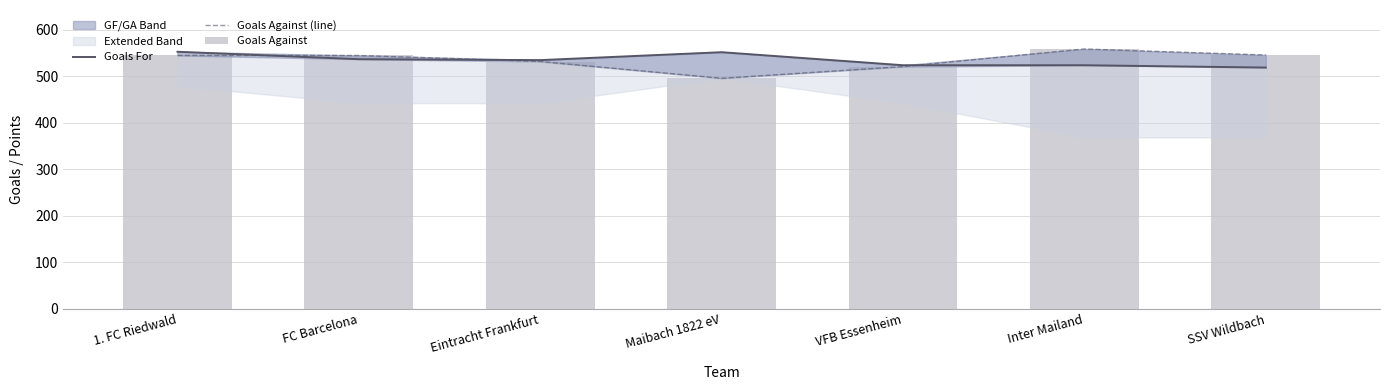

What is the average value of the Goals Against (line) series?

535